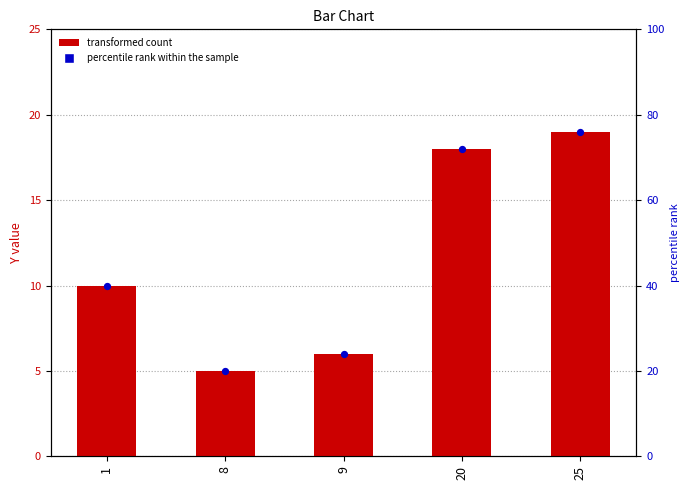

What is the change in value from 1 to 20?

+8